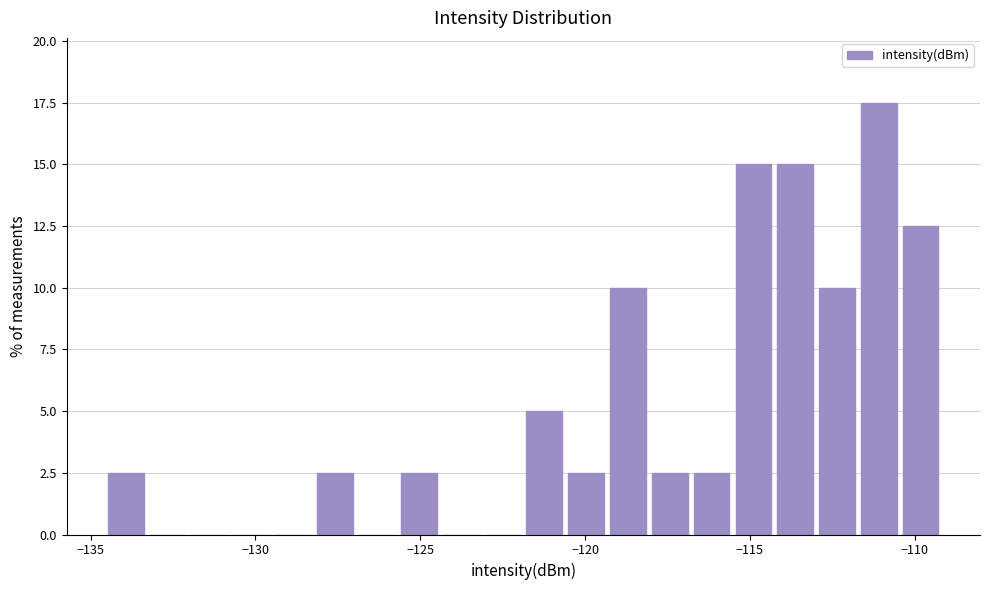

Around what value on the x-axis is the tallest bar? Give the approximate position of its centre, as read against the axis.

-111.0